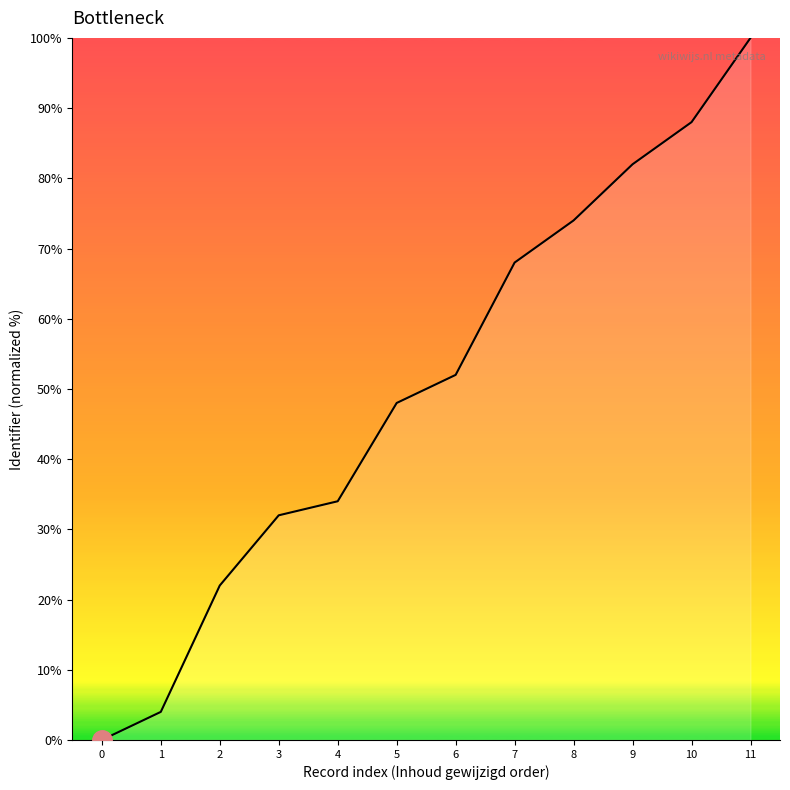

What is the change in value from 1 to 4?

+30